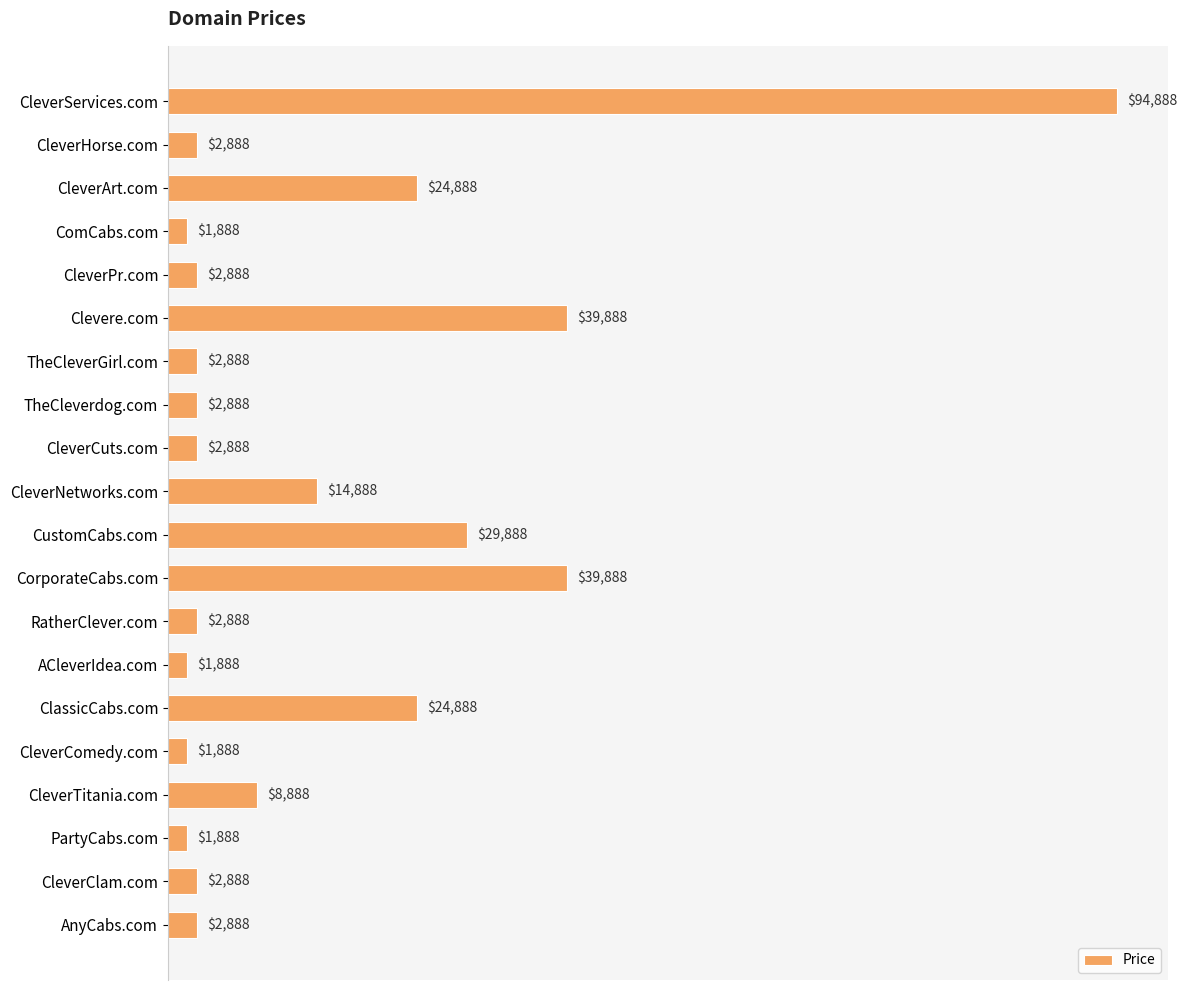

What is the maximum value shown in the chart?

94888